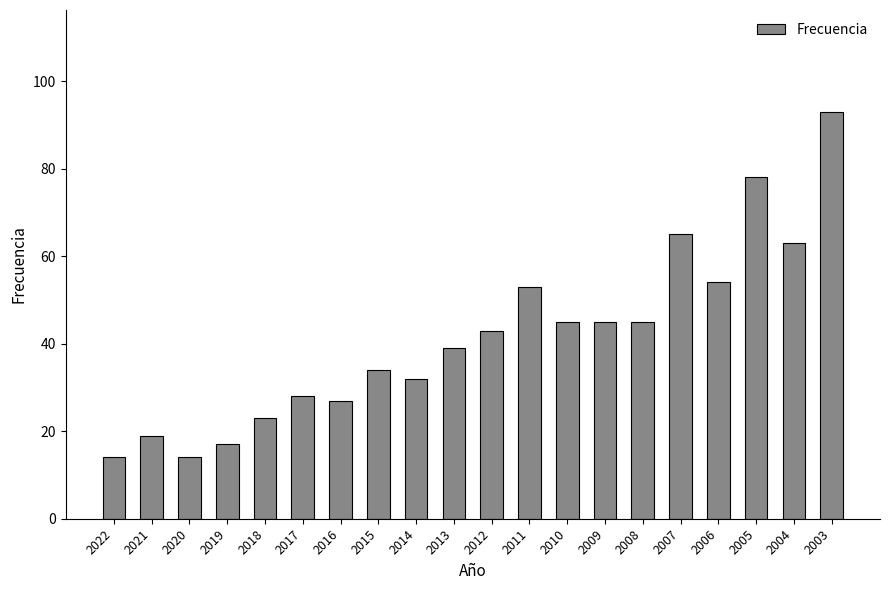

What is the average value?

42